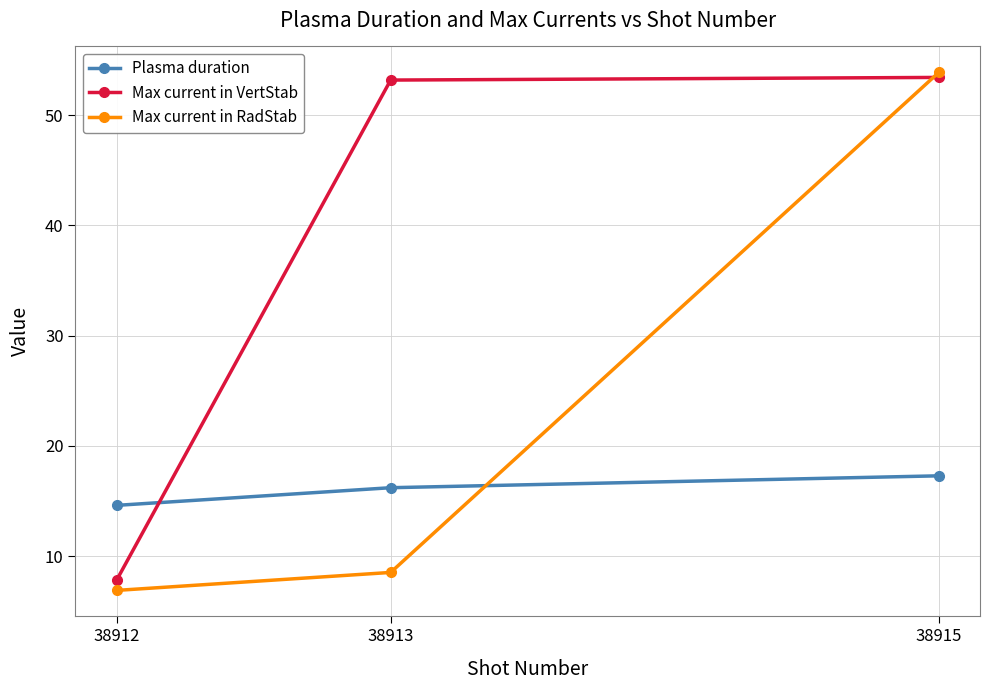

At which label does Max current in VertStab reach its minimum?

38912